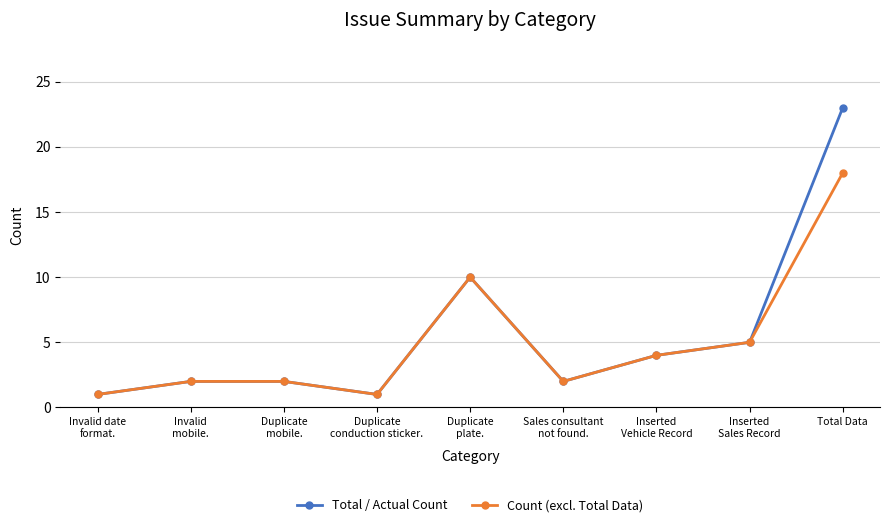

Is it true that Total / Actual Count equals 3 at Duplicate
mobile.?

False